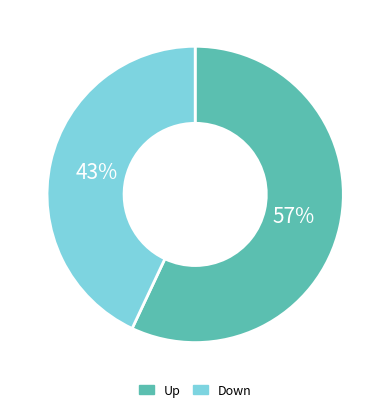

Do Down and Up together represent more than half of the pie?

Yes